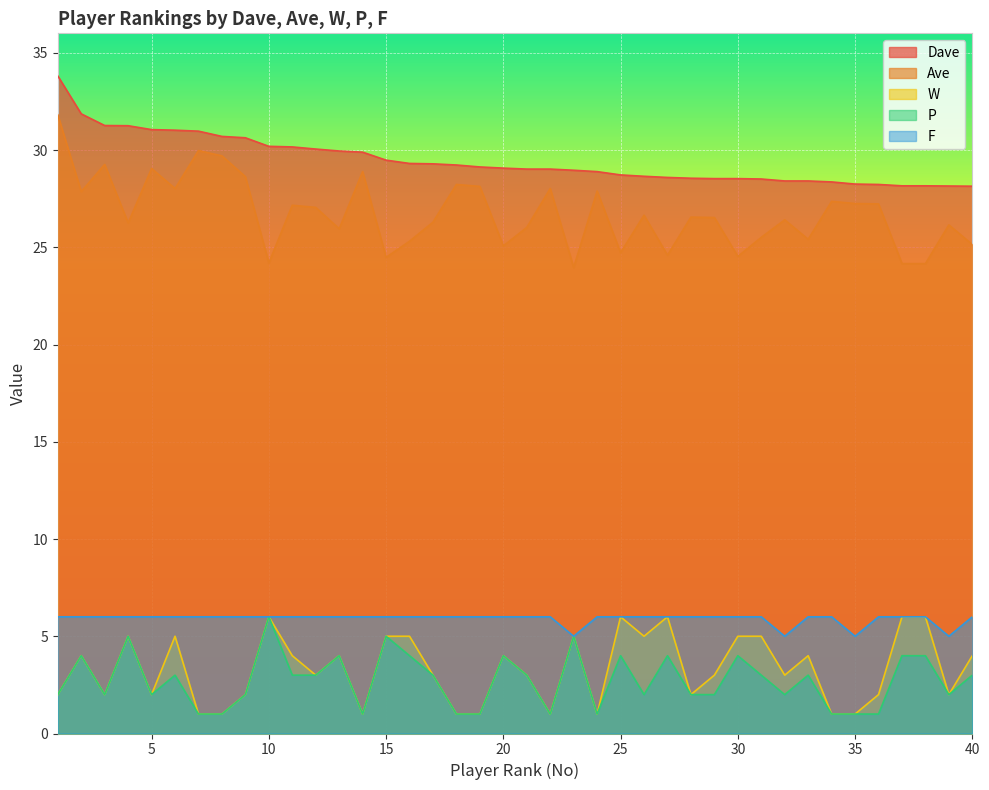

Between 1 and 29, which series saw the biggest shift?

Dave